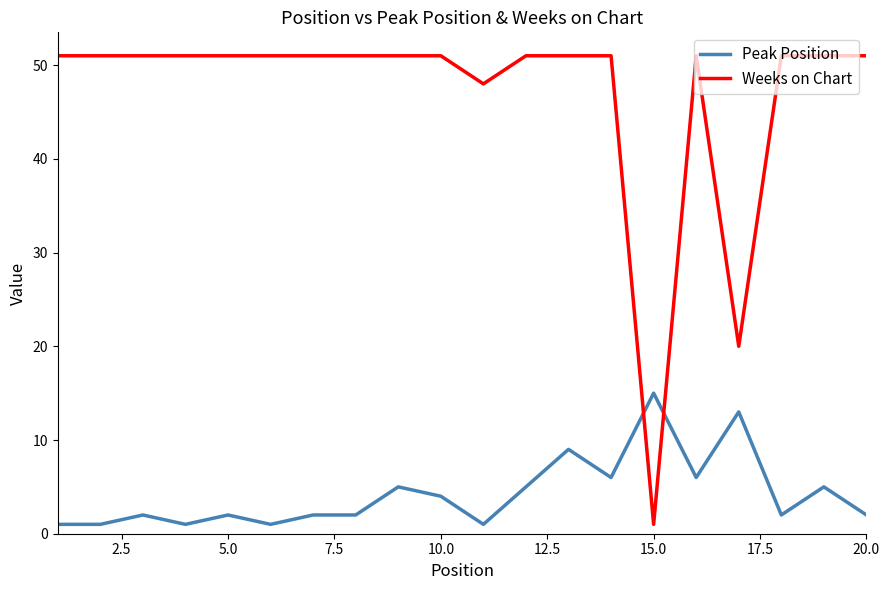

What is the maximum value shown in the chart?

51